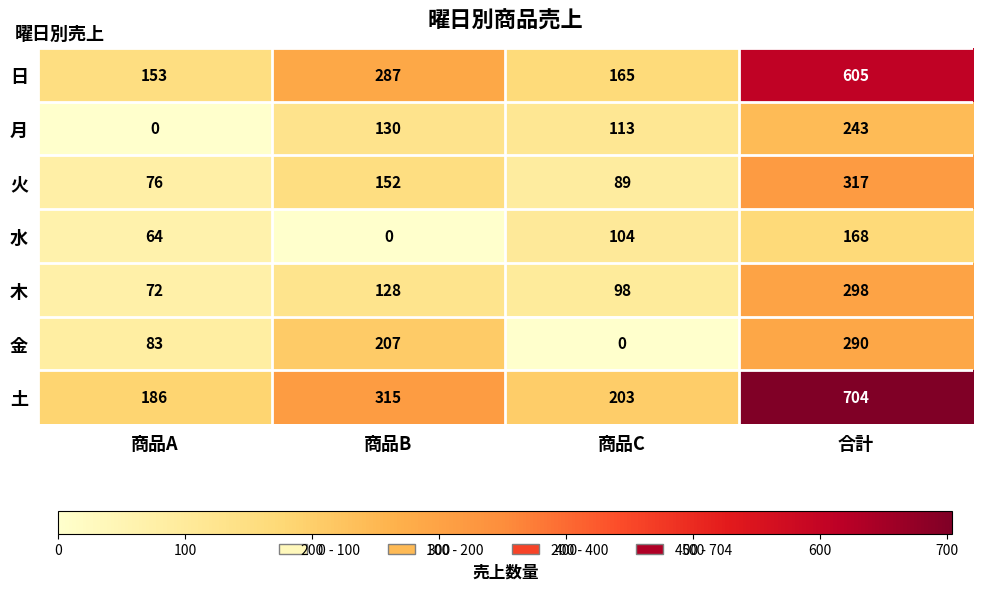

What is the total value across all series at 商品B?

1219